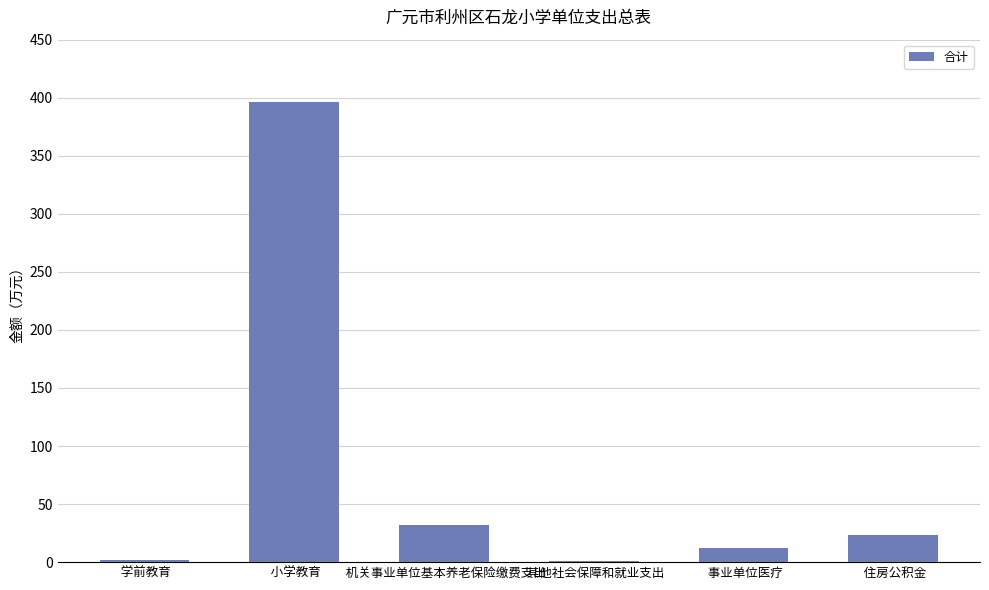

What is the change in value from  学前教育 to  小学教育?

+394.9